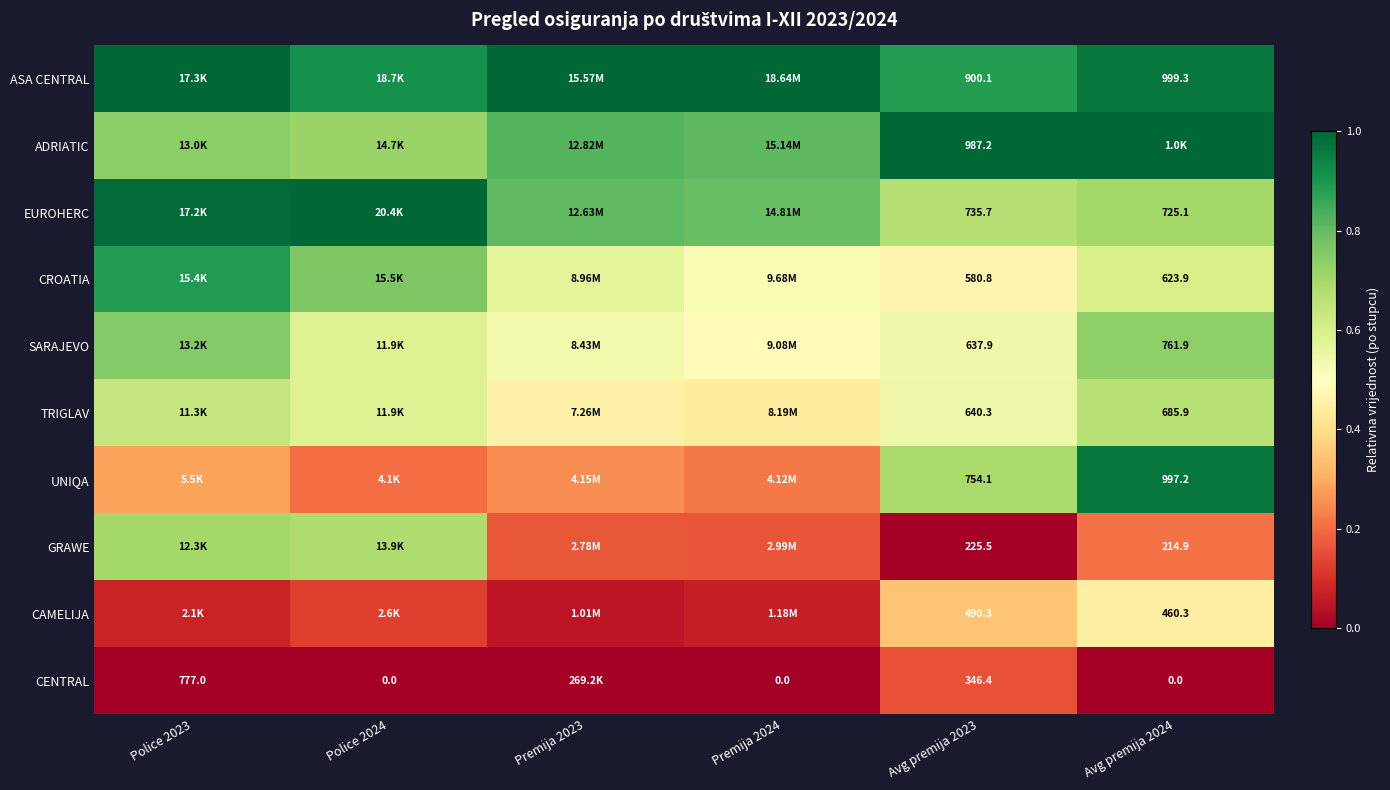

Count the GRAWE values in the range 0 to 1.

6